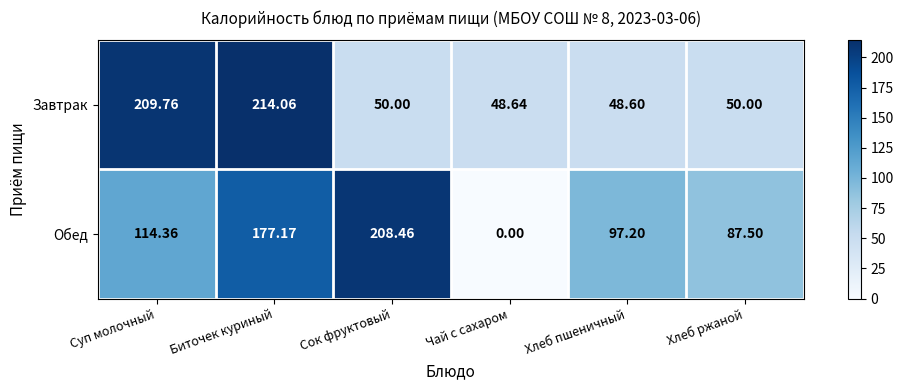

Which series has the largest range (max minus min)?

Обед